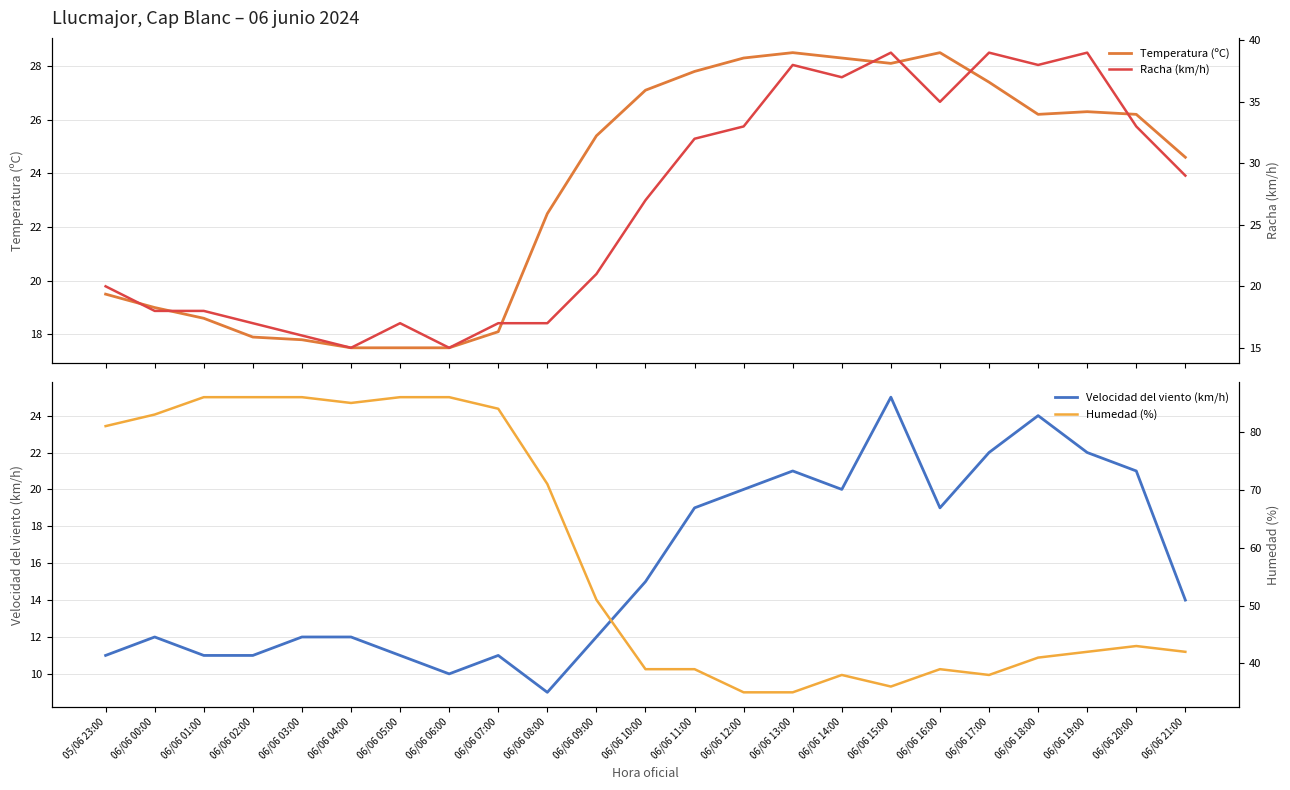

What is the sum of all Velocidad del viento (km/h) values?

364